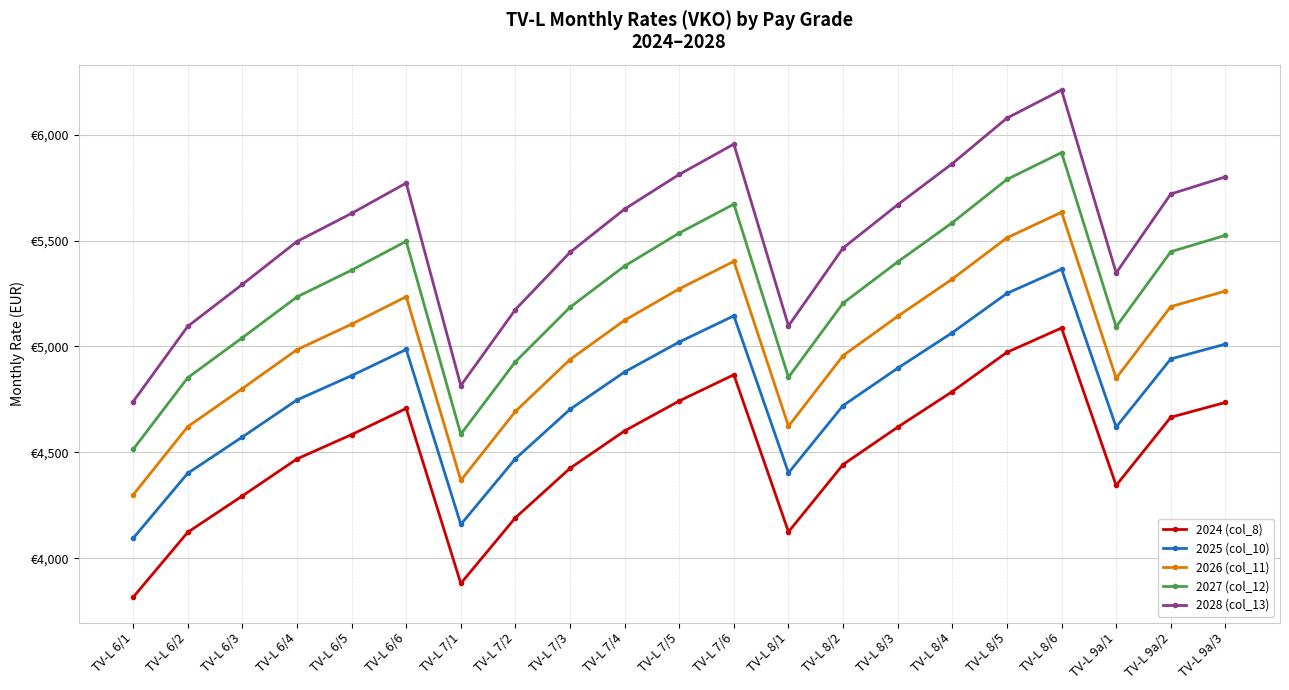

What are all the series names shown in the legend?

2024 (col_8), 2025 (col_10), 2026 (col_11), 2027 (col_12), 2028 (col_13)